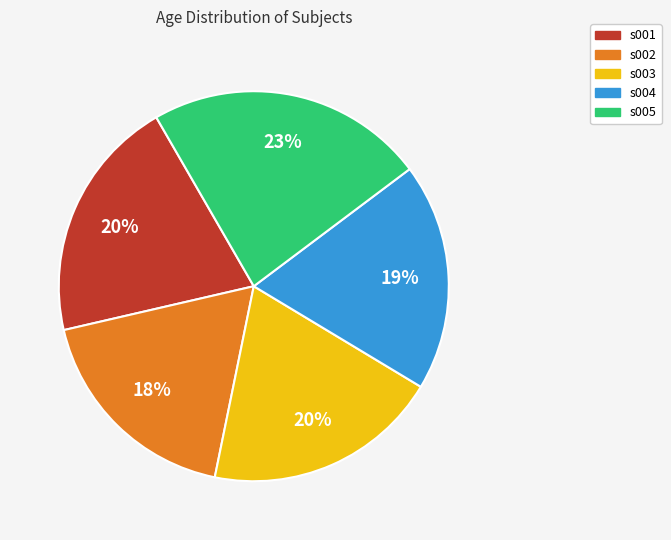

To the nearest percent, what is the combined percentage of s005 and s003?

43%